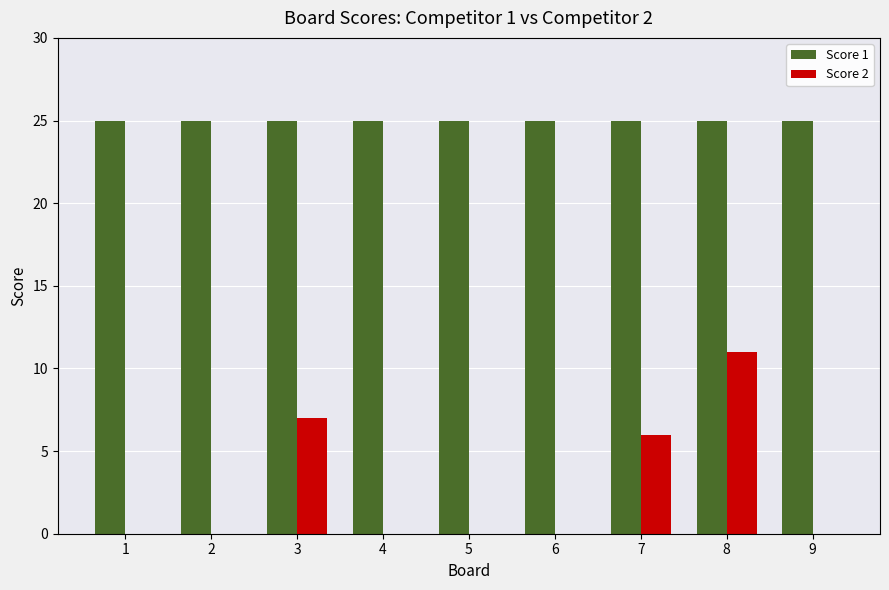

What is the maximum value for Score 2?

11